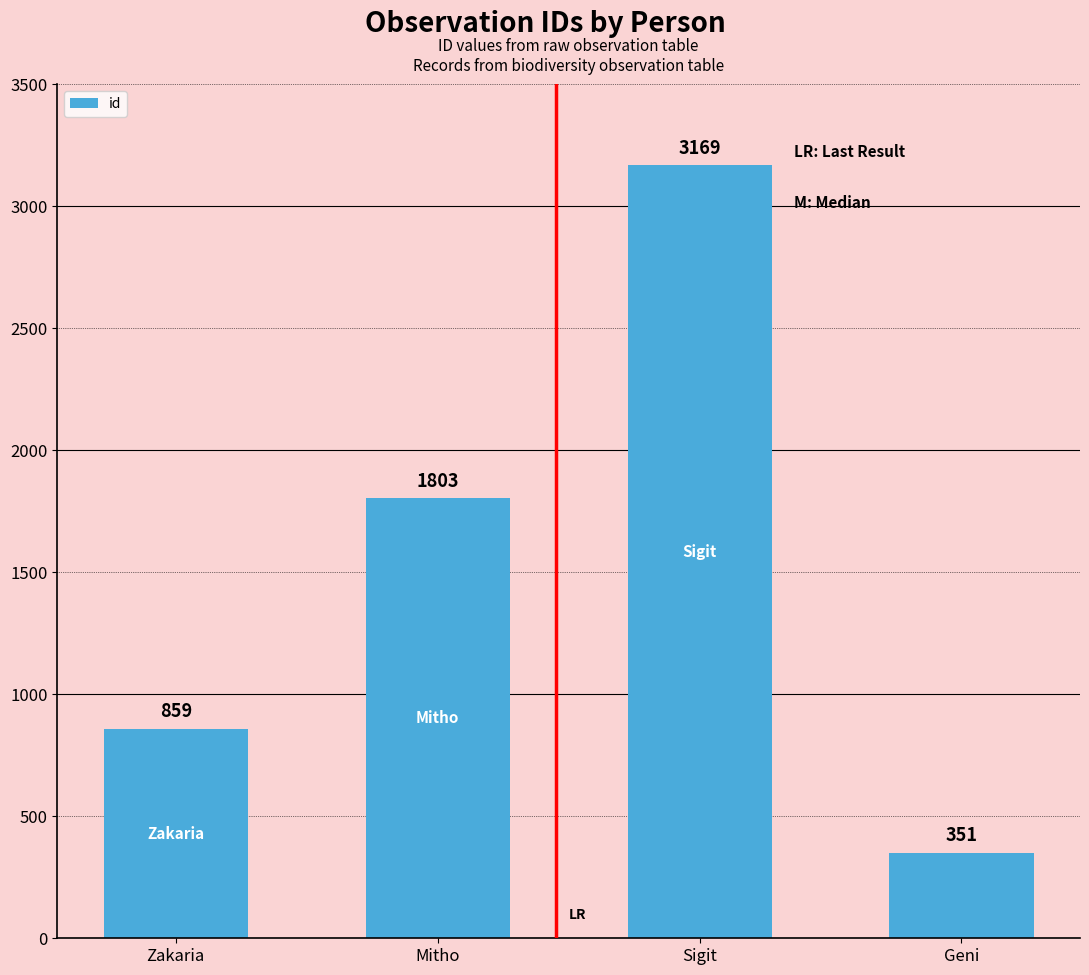

Does the chart contain stacked bars?

No